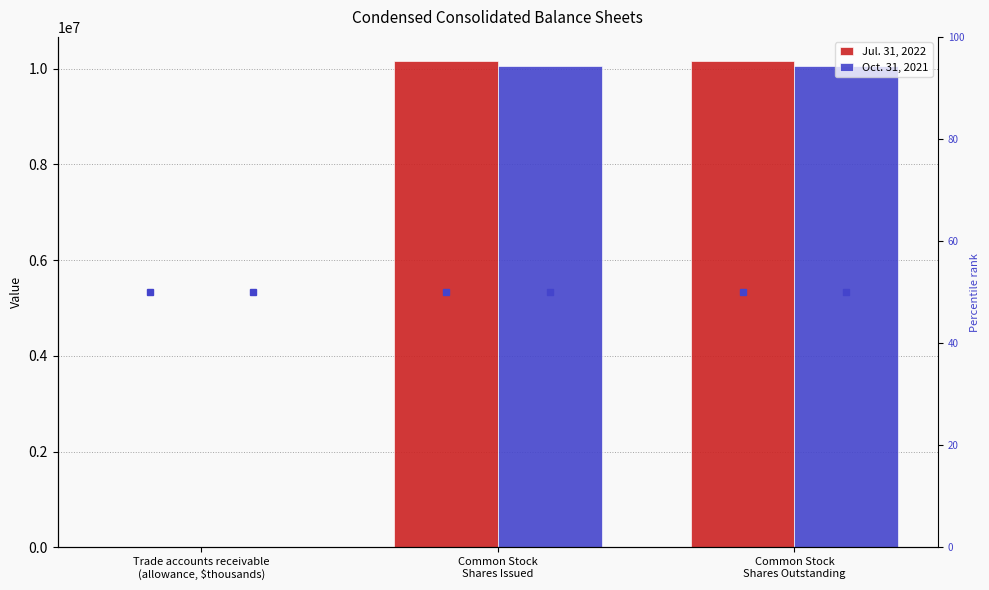

What is the sum of the Oct. 31, 2021 values at Trade accounts receivable
(allowance, $thousands) and Common Stock
Shares Issued?

10058658